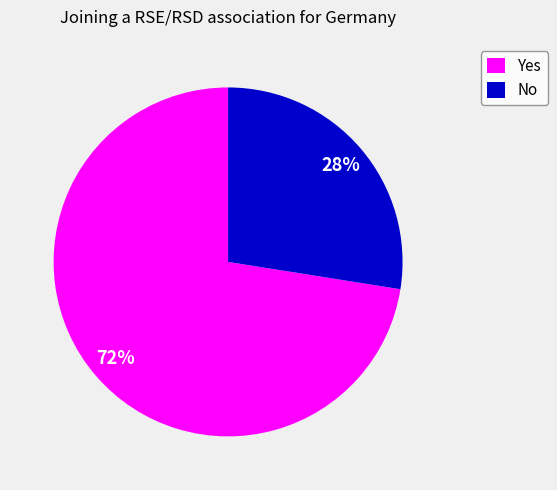

Do Yes and No together represent more than half of the pie?

Yes